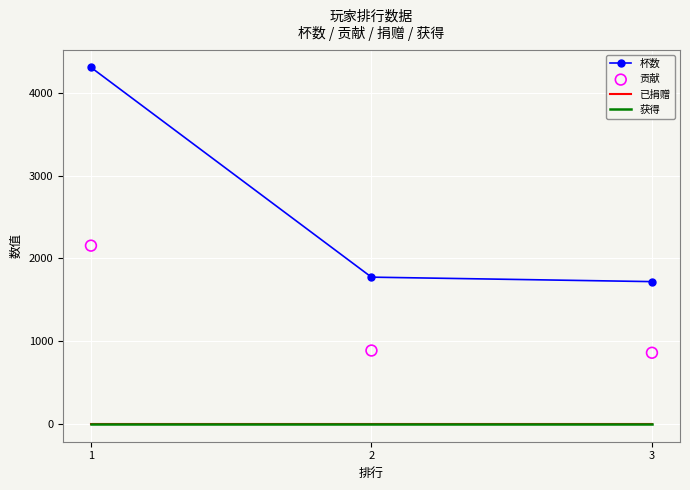

Which series has the largest Y range (max minus min)?

杯数